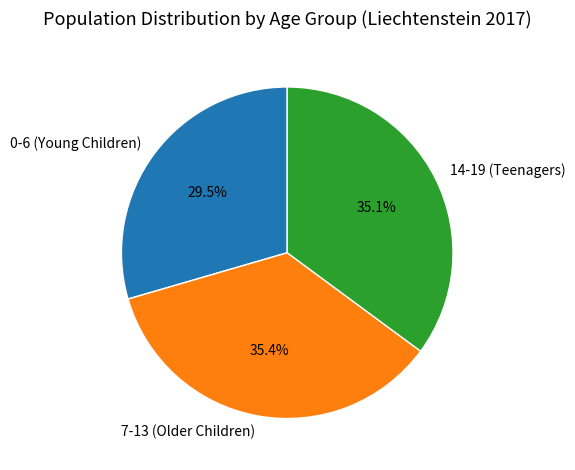

What is the ratio of the value at 14-19 (Teenagers) to the value at 0-6 (Young Children)?

1.2